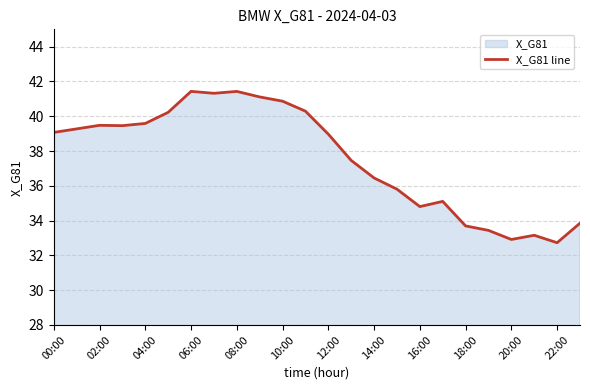

The value at 16:00 is 52.6. True or false?

False